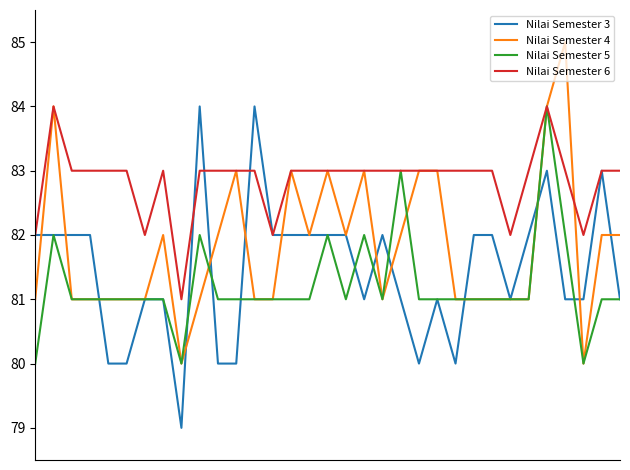

Which series has the largest total across all categories?

Nilai Semester 6